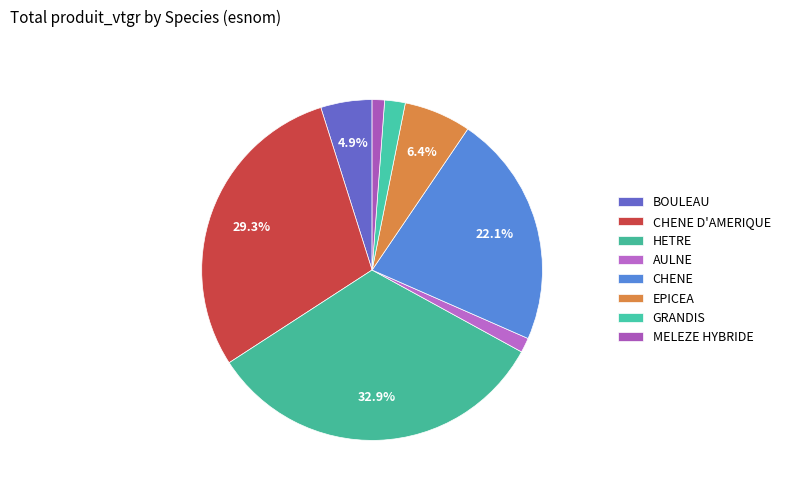

What is the change in value from GRANDIS to MELEZE HYBRIDE?

-1.4